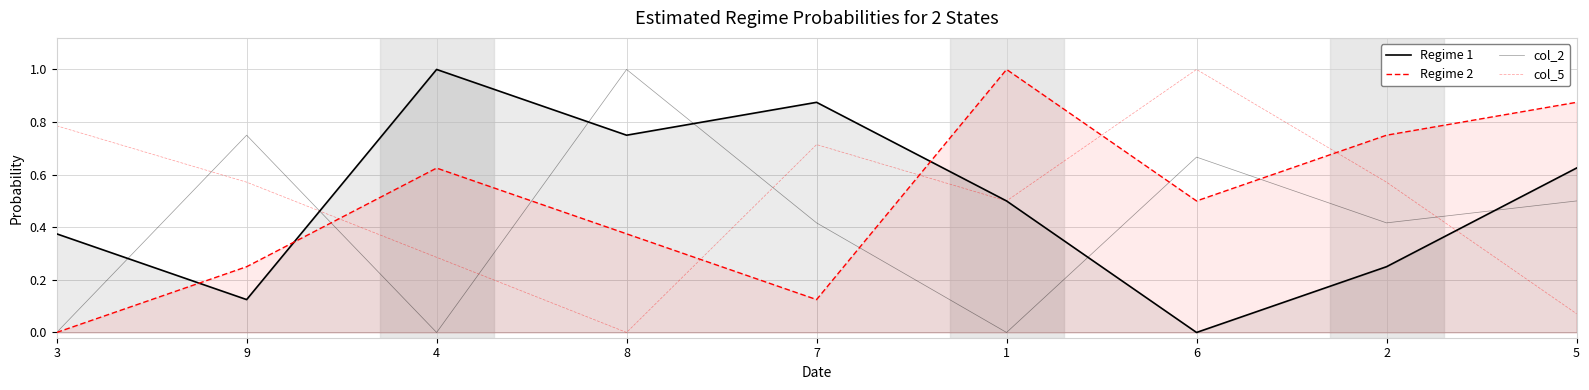

How many series are shown in this chart?

4